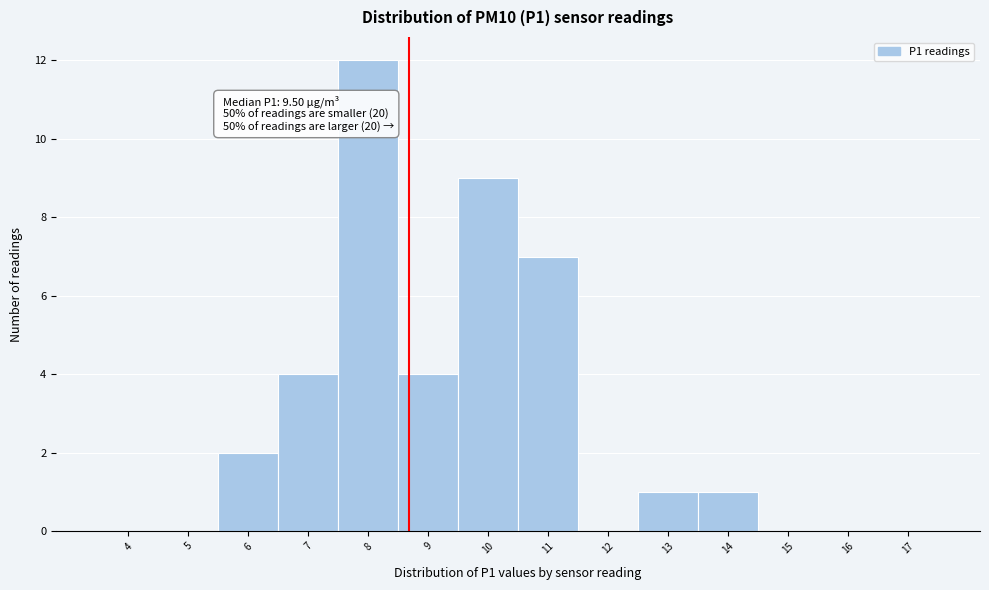

Reading right to left, transcribe all the data shown in this chart.

17=0	16=0	15=0	14=1	13=1	12=0	11=7	10=9	9=4	8=12	7=4	6=2	5=0	4=0